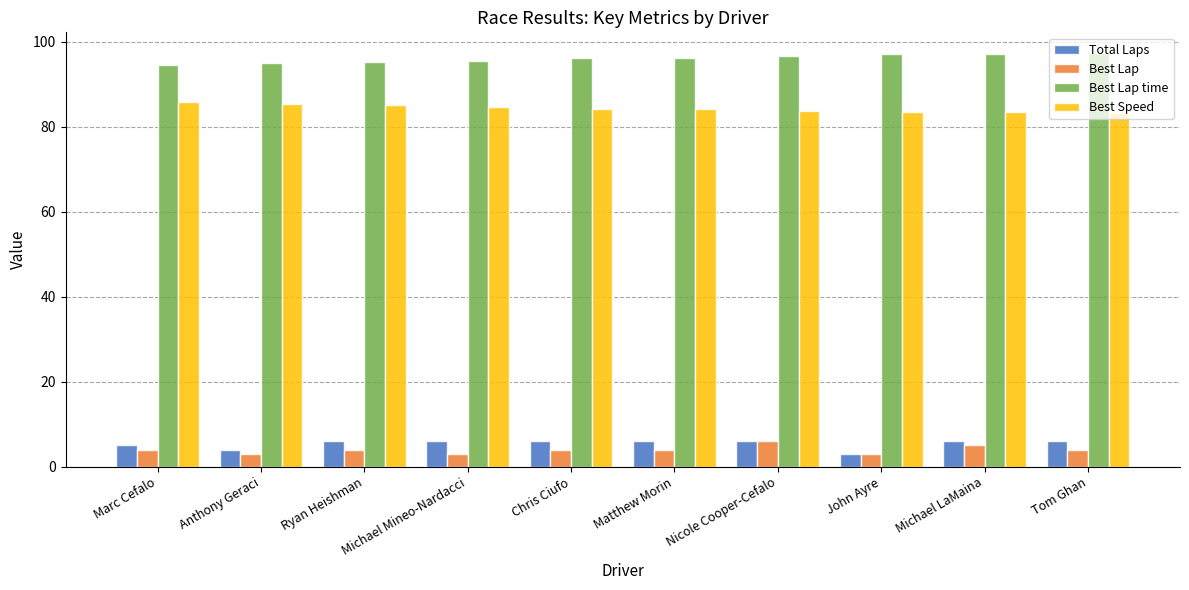

What is the value of the Best Speed bar at the 8th from the left?

83.5